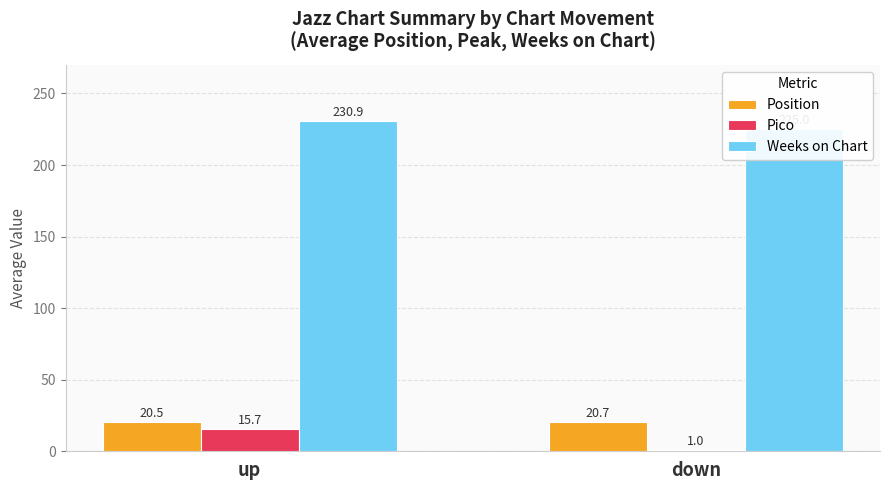

The Pico series shows 15.7 at up. True or false?

True